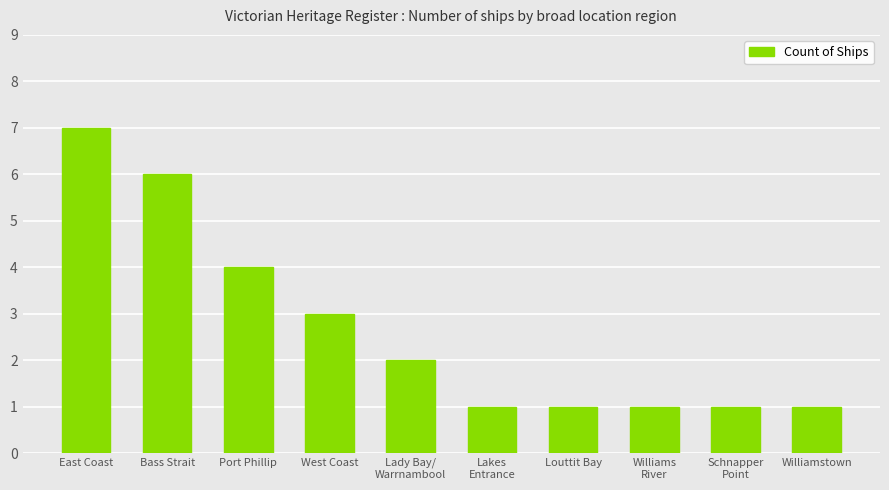

True or false: the data shows 4 at East Coast.

False